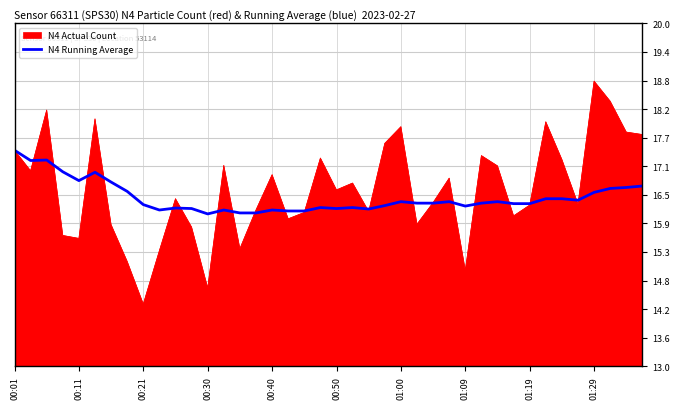

Which series has the largest range (max minus min)?

N4 Actual Count